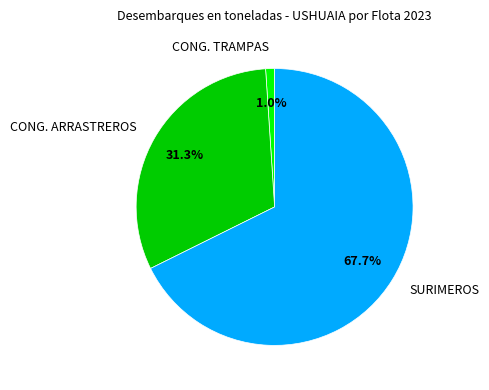

To the nearest percent, what percentage of the pie is CONG. ARRASTREROS?

31%